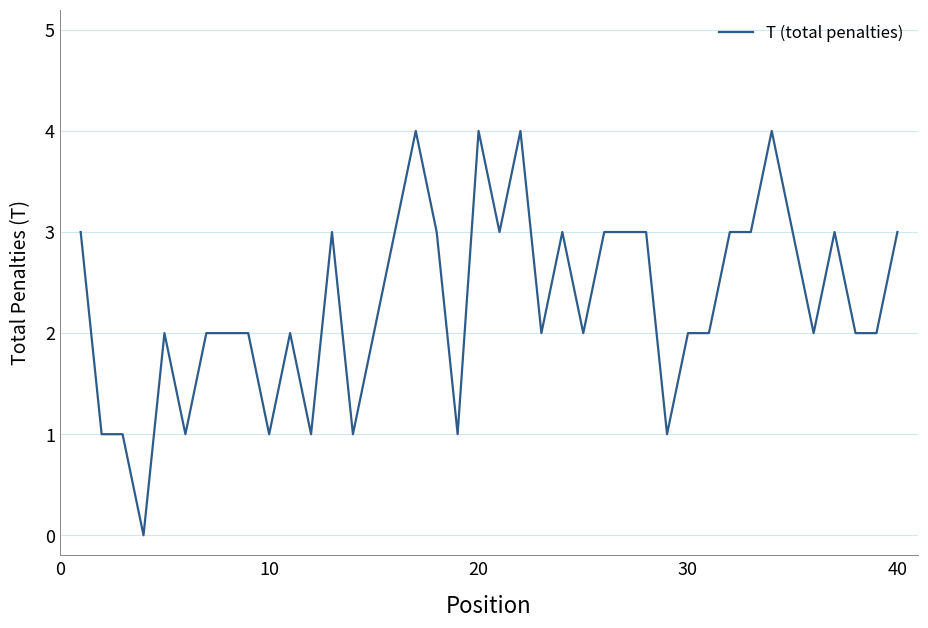

What is the greatest value displayed?

4